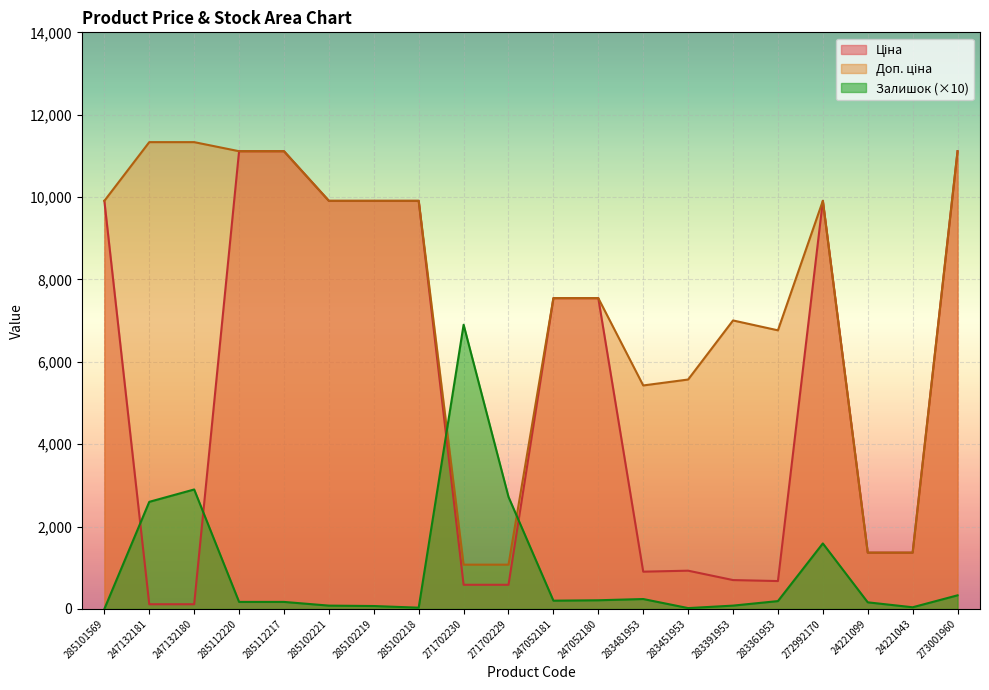

What is the value of the Ціна point at the 8th from the left?

9908.5